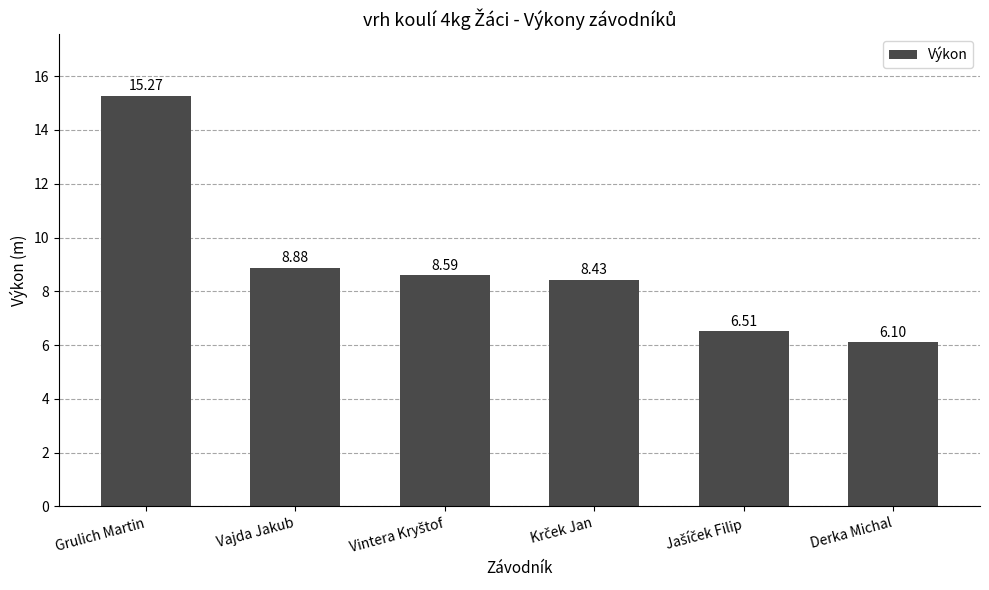

The value at Derka Michal is 2.7. True or false?

False